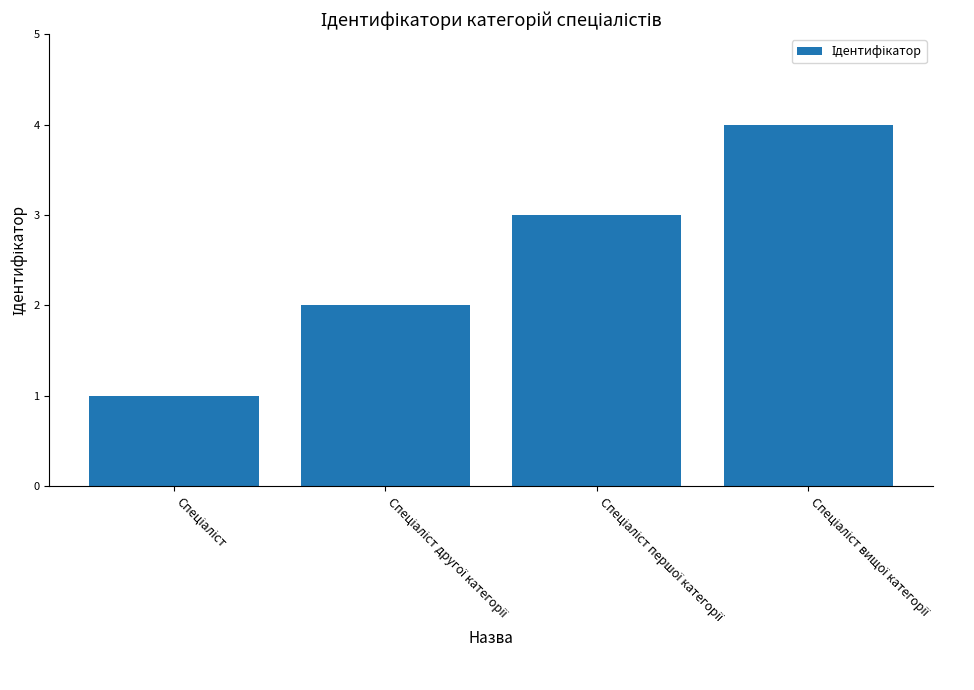

What is the difference between the maximum and minimum values?

3